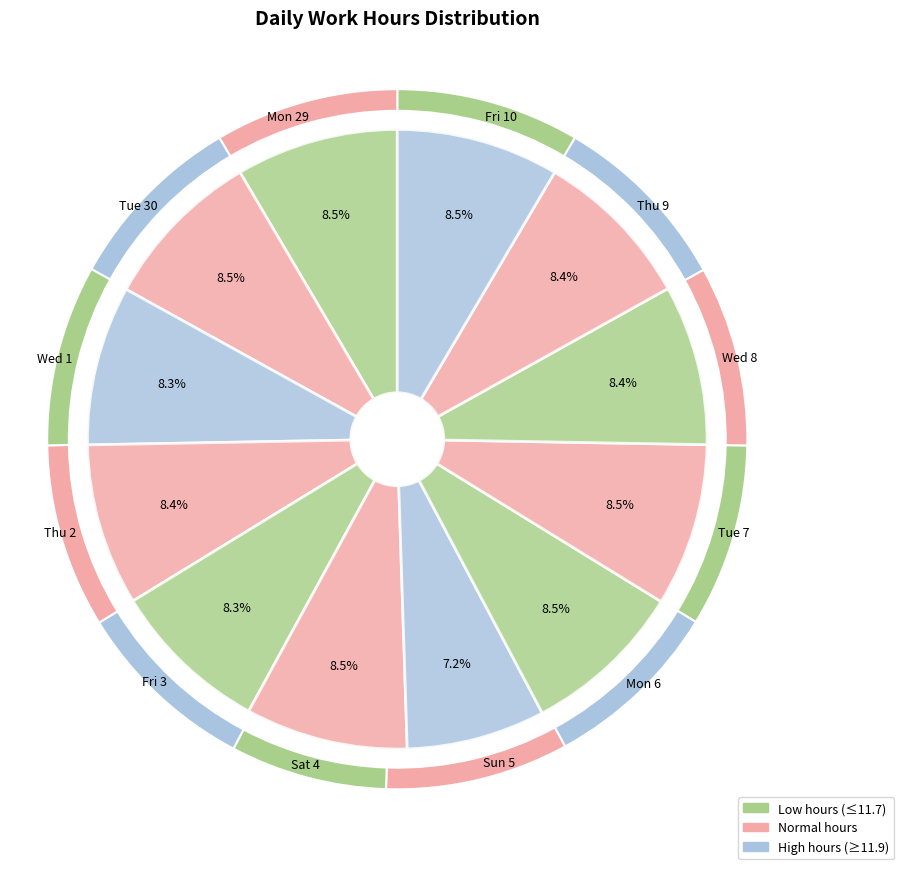

To the nearest percent, what is the combined percentage of Sat 4 and Thu 2?

17%